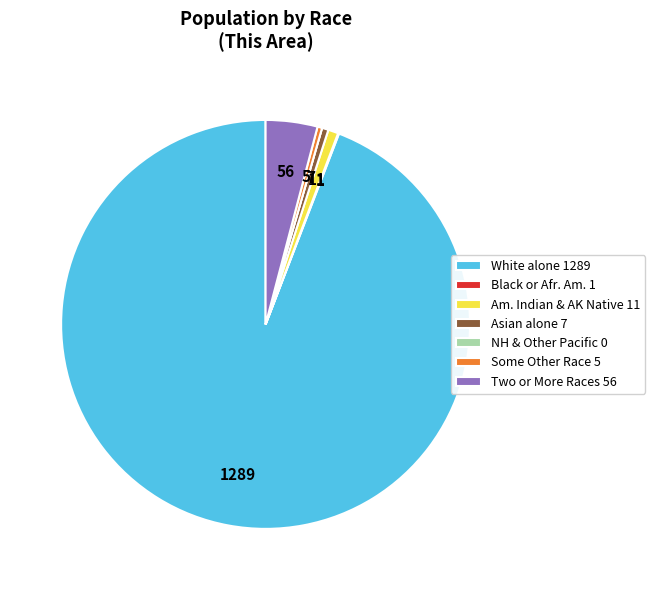

Which category has the biggest portion of the pie?

White alone 1289